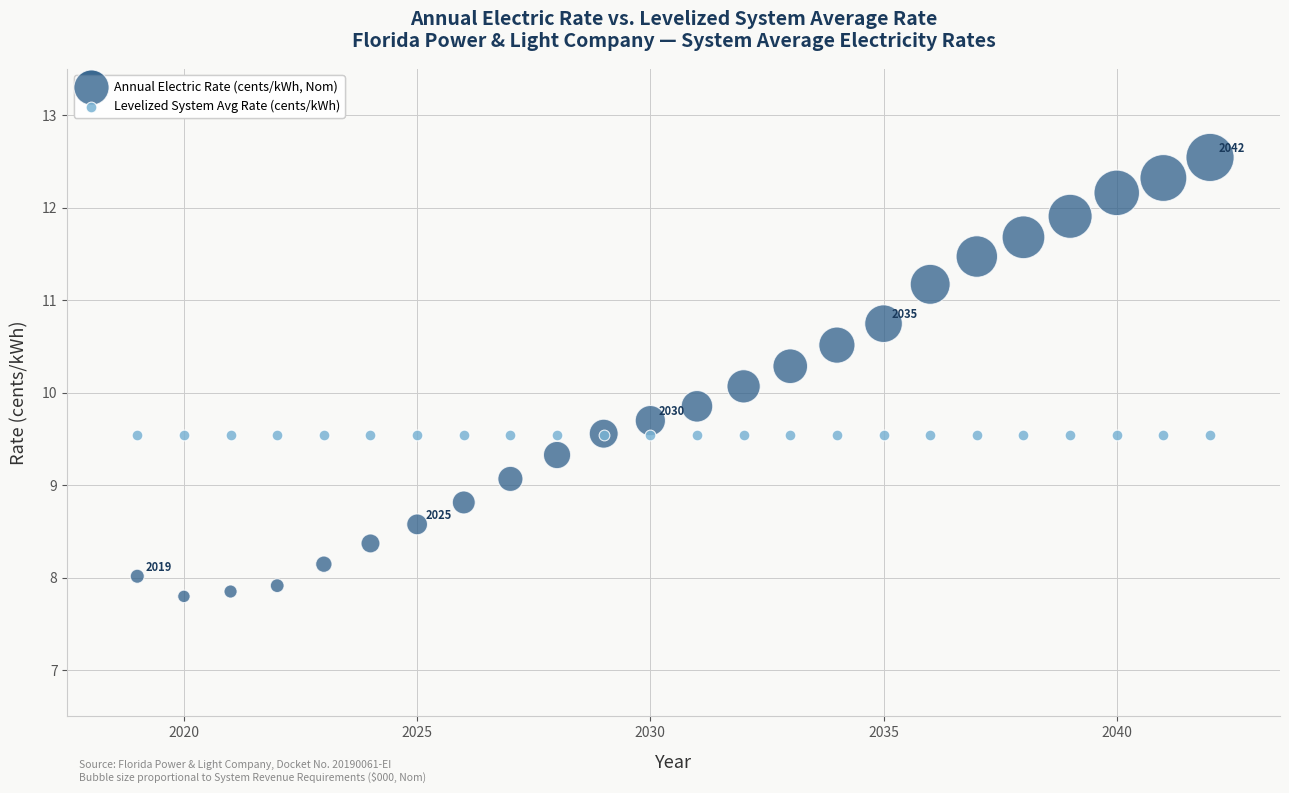

Which series contains the lowest Y value?

Annual Electric Rate (cents/kWh, Nom)